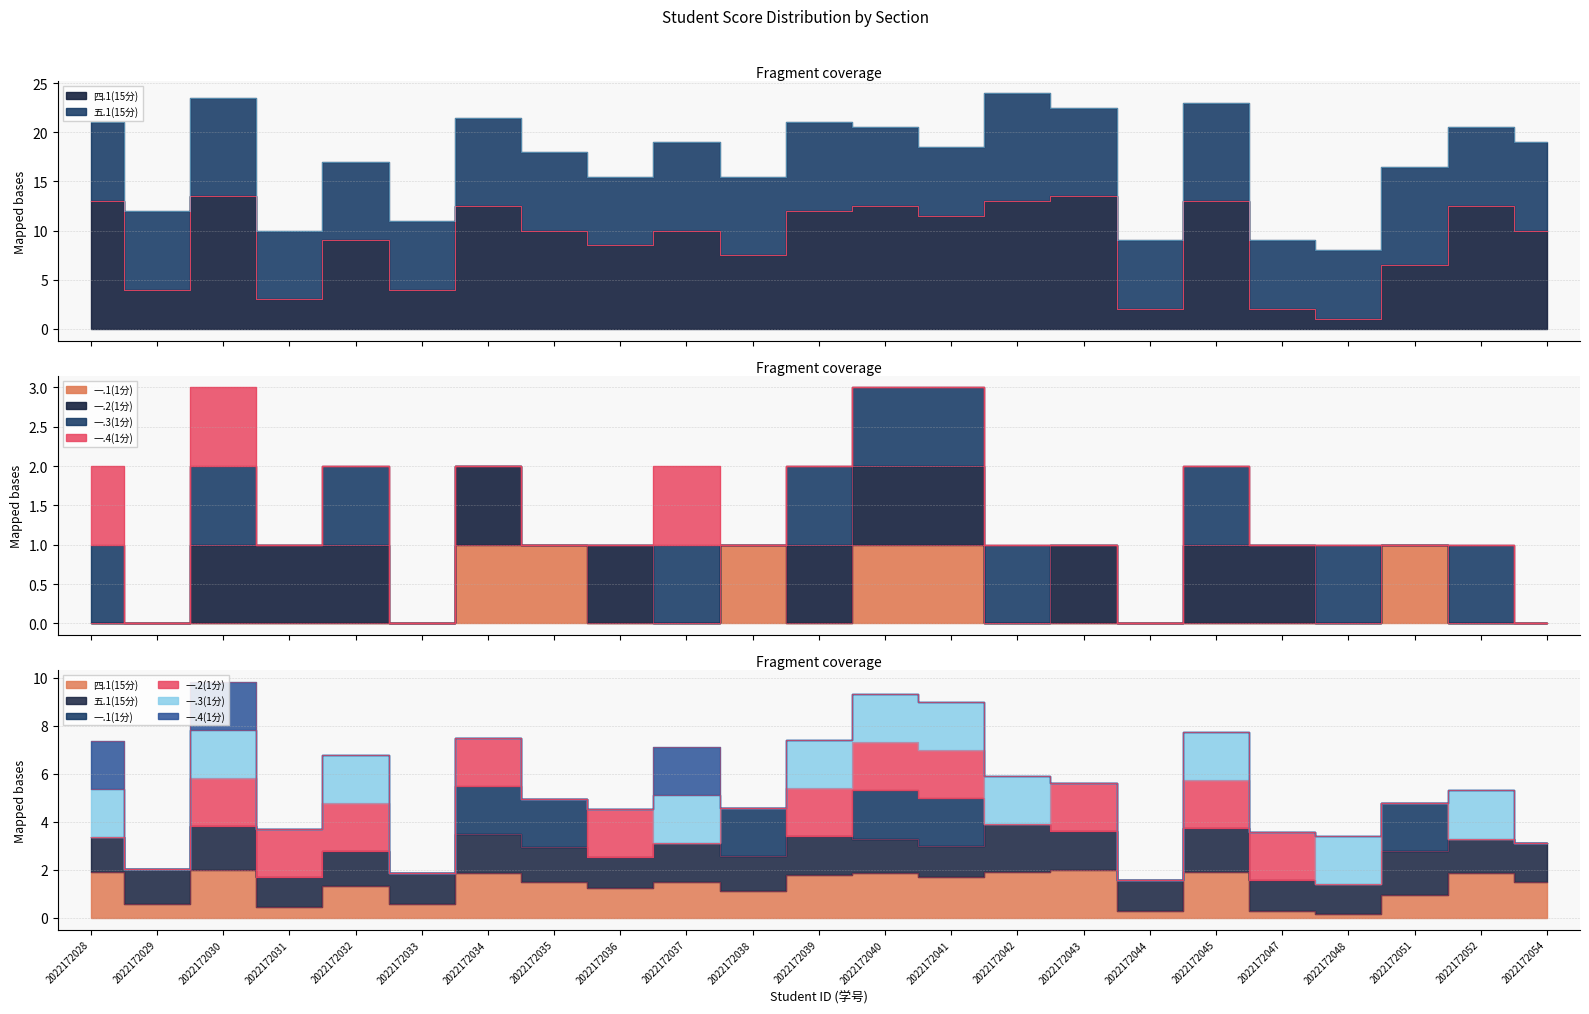

Does the chart have visible grid lines?

Yes